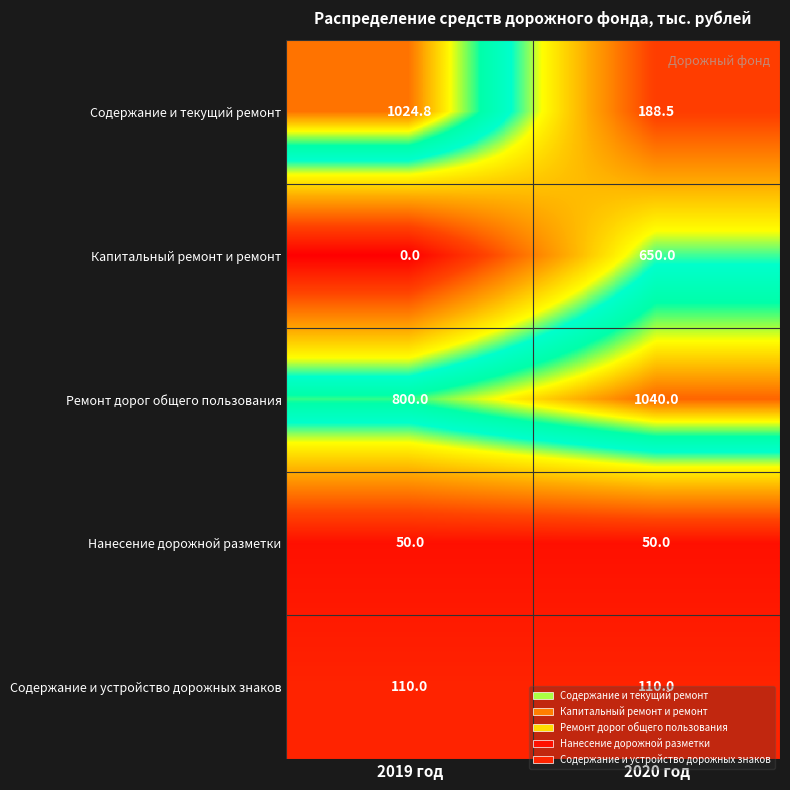

Which series changed the most between 2019 год and 2020 год?

Содержание и текущий ремонт